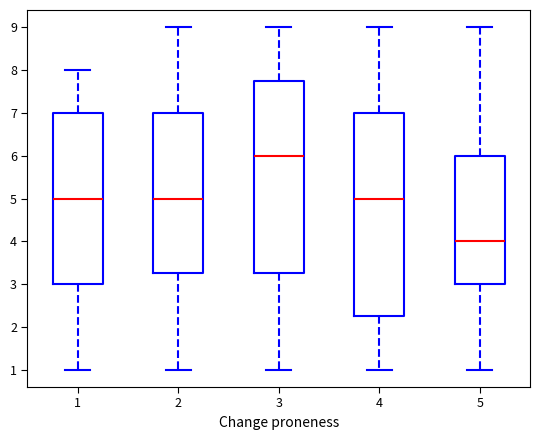

Which box is the tallest, from its lower edge to its upper edge?

4